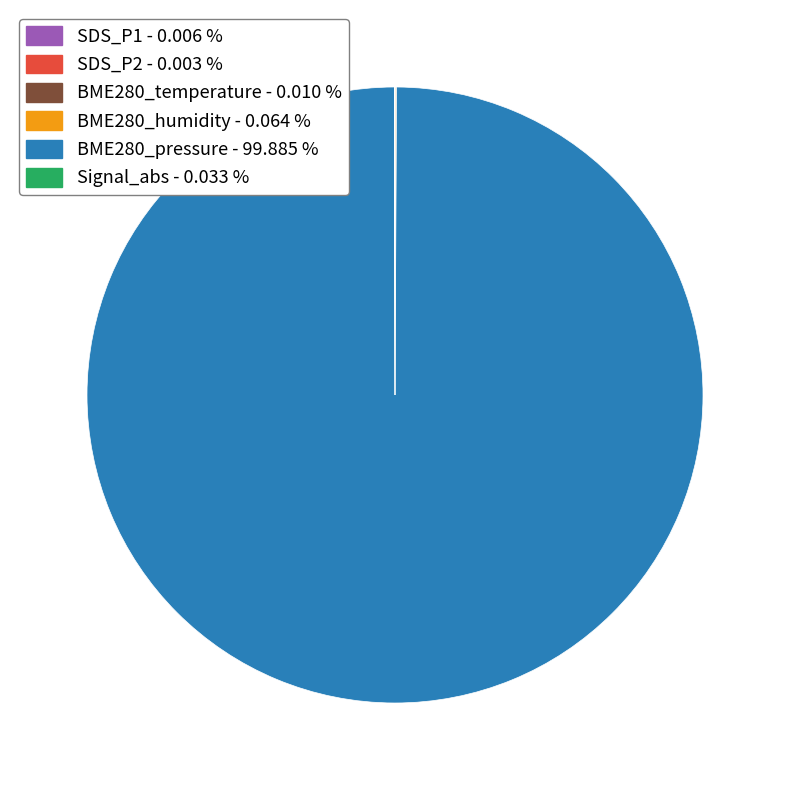

How many segments does this pie chart have?

6